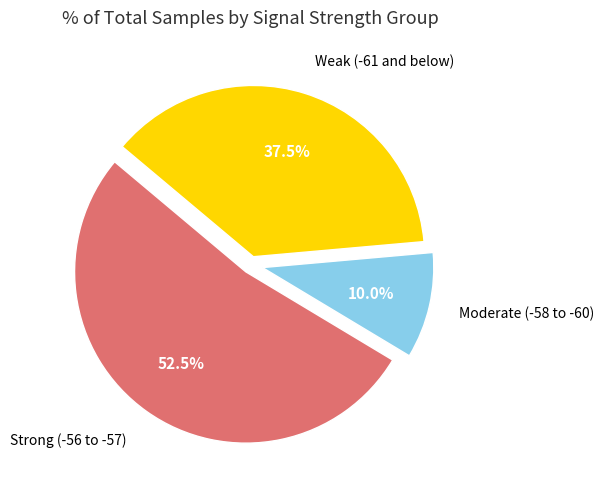

What is the total percentage of Weak (-61 and below) and Moderate (-58 to -60)?

47.5%